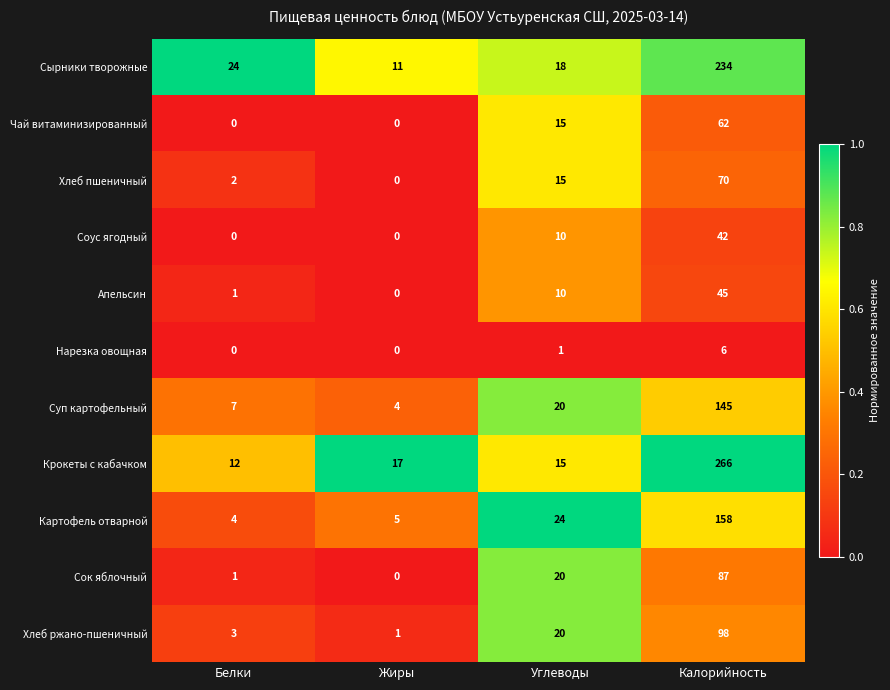

The Чай витаминизированный series shows 32 at Белки. True or false?

False